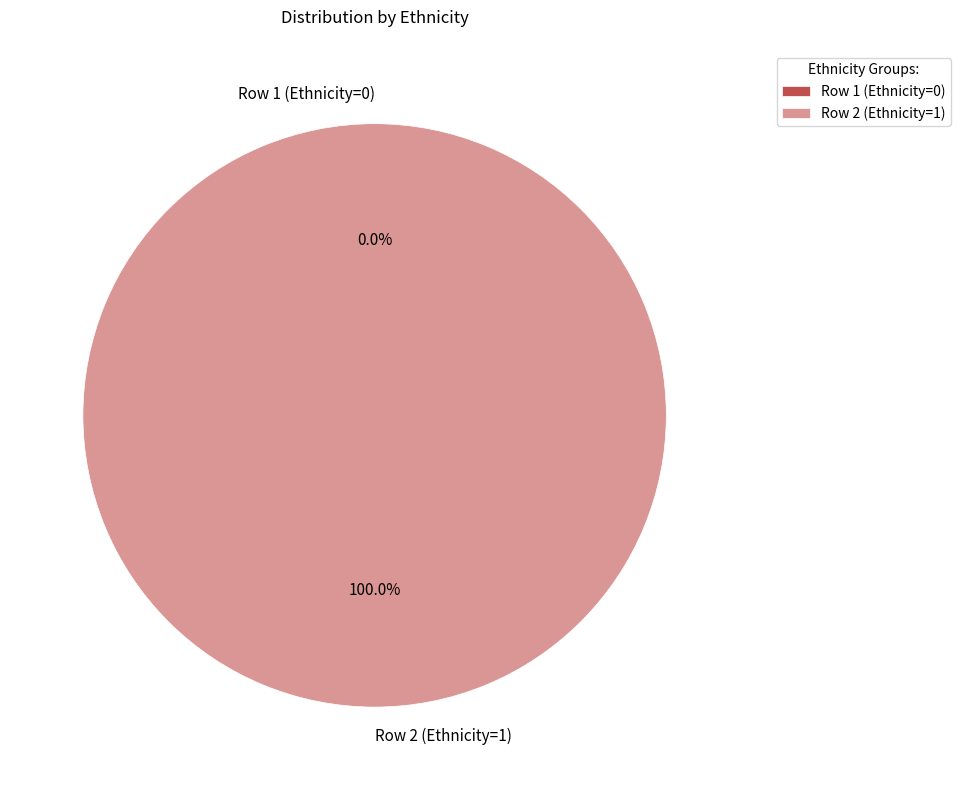

True or false: Row 1 (Ethnicity=0) accounts for 1% of the total.

False